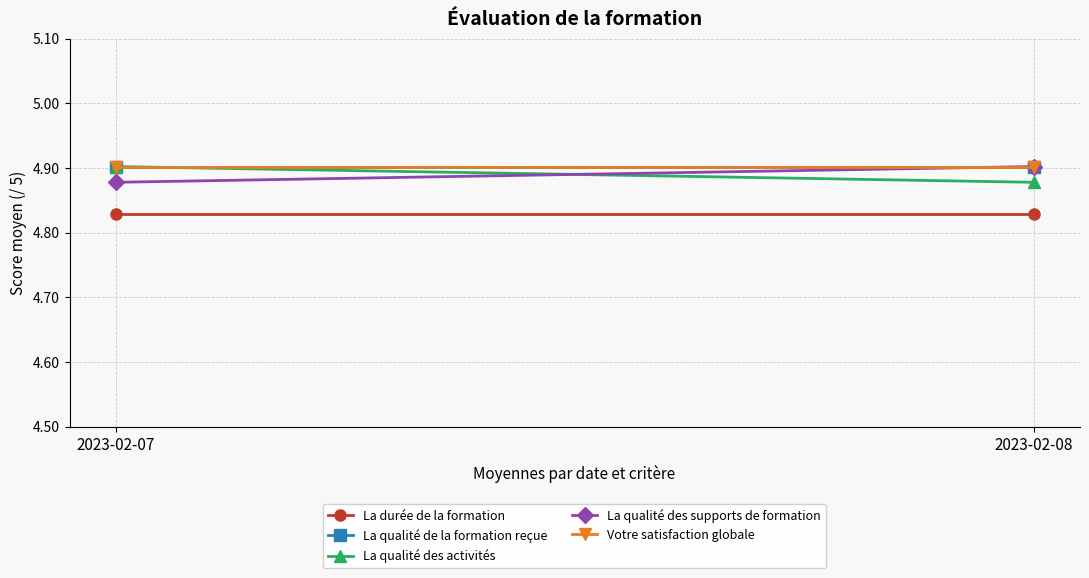

Which series has the widest spread of values?

La qualité des activités